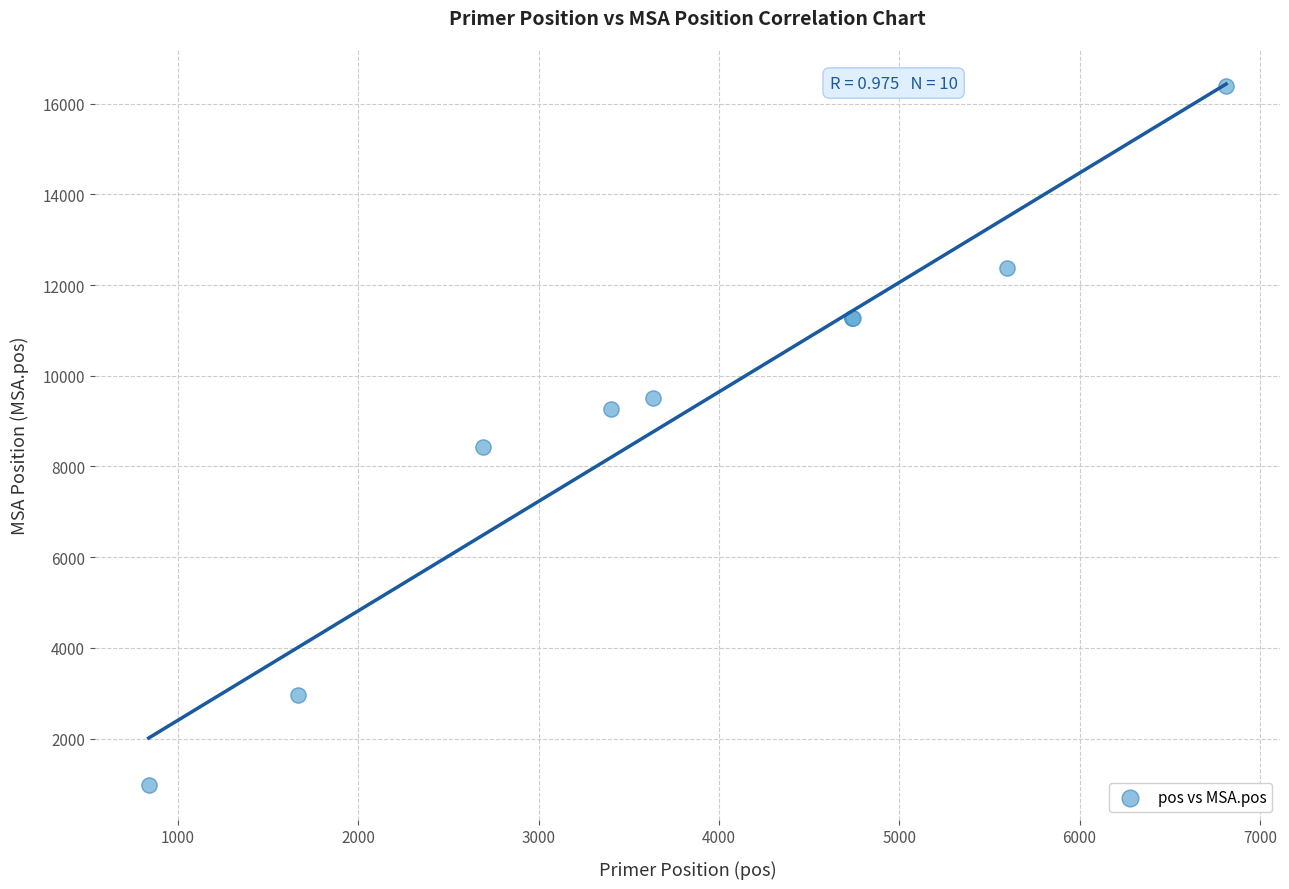

What Y value in the scatter plot is closest to 8682?

8421